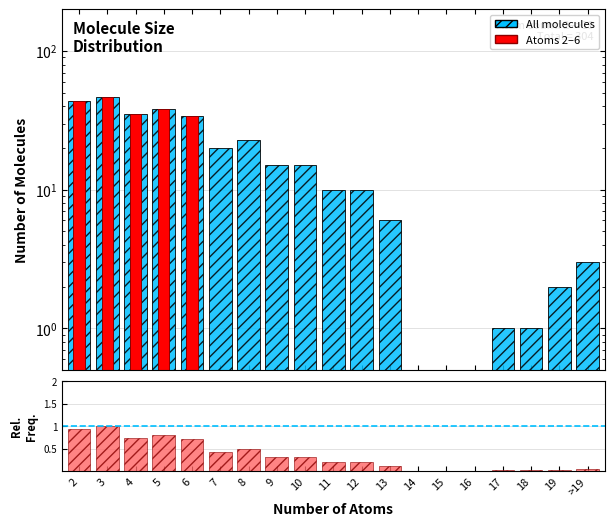

What is the label of the 3rd bar from the left?

4